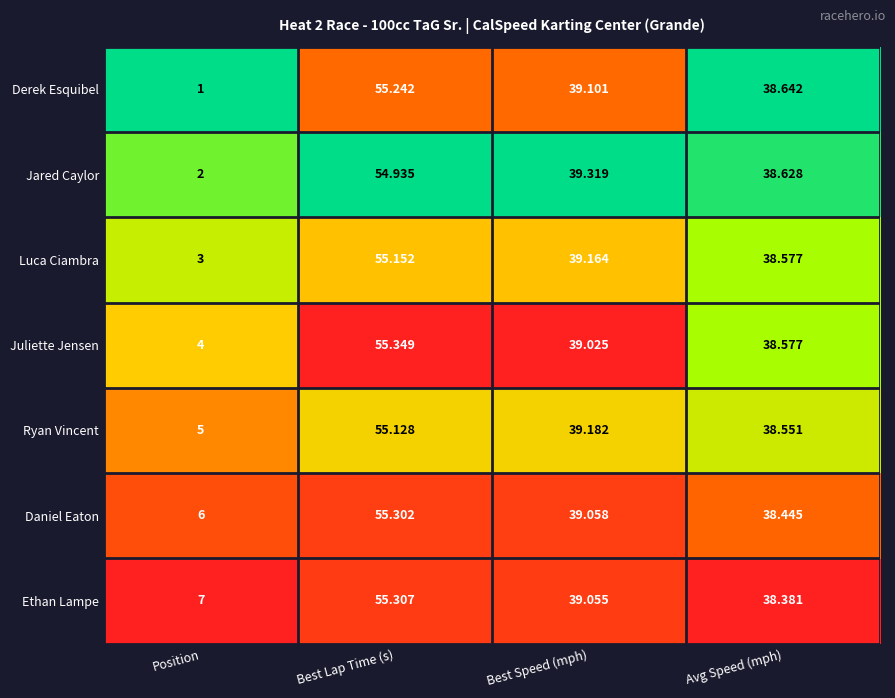

Which label corresponds to the smallest value in the chart?

Position